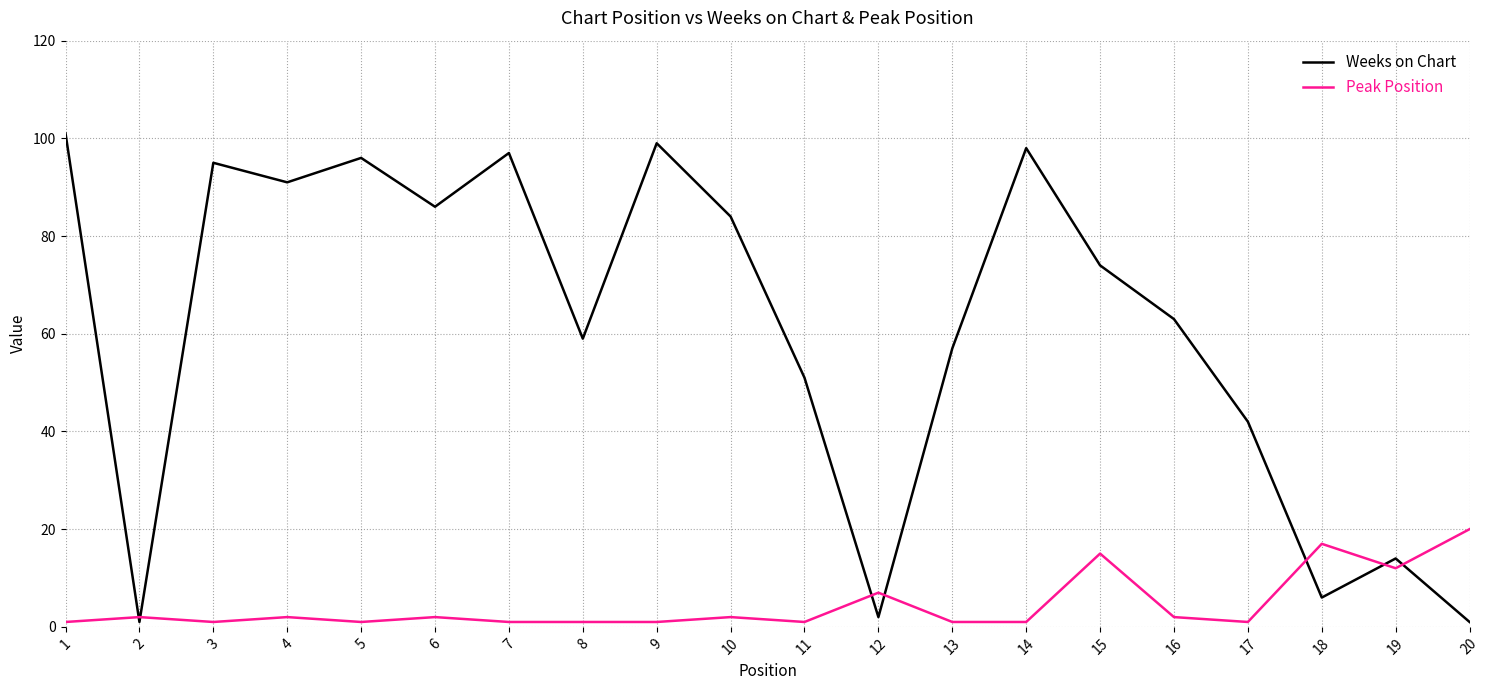

Where is the first local minimum for Peak Position?

3